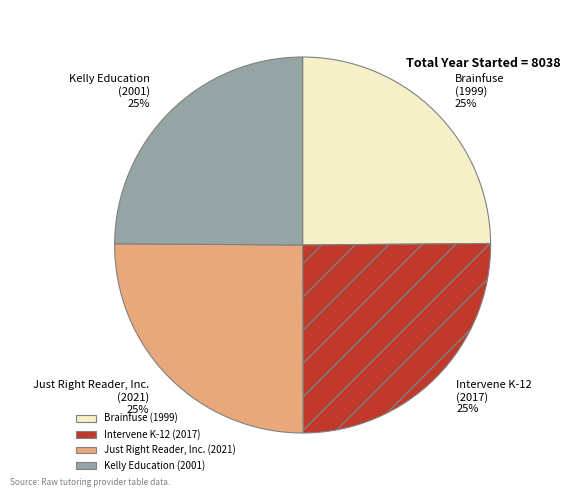

To the nearest percent, what is the average slice percentage?

25%